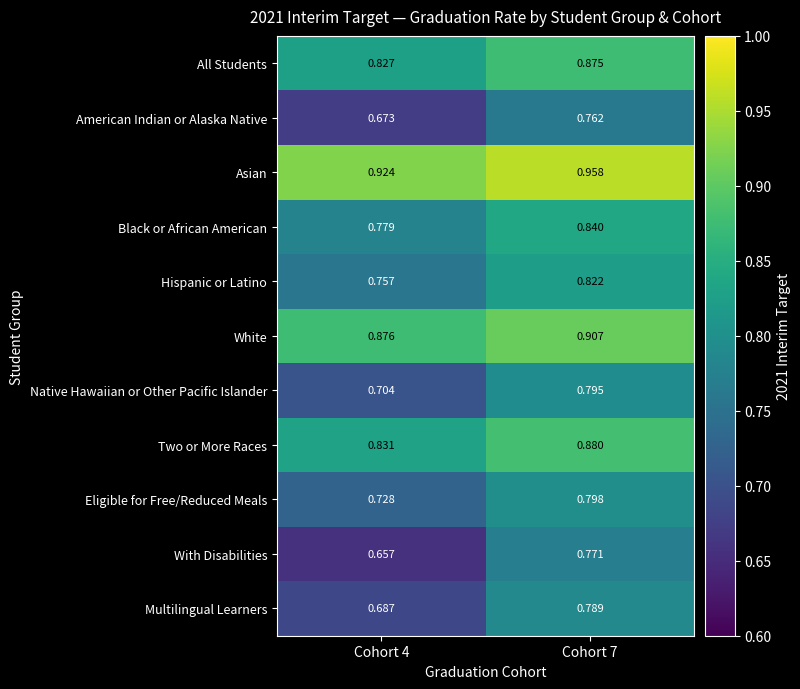

At which category is the sum across all series the highest?

Cohort 7